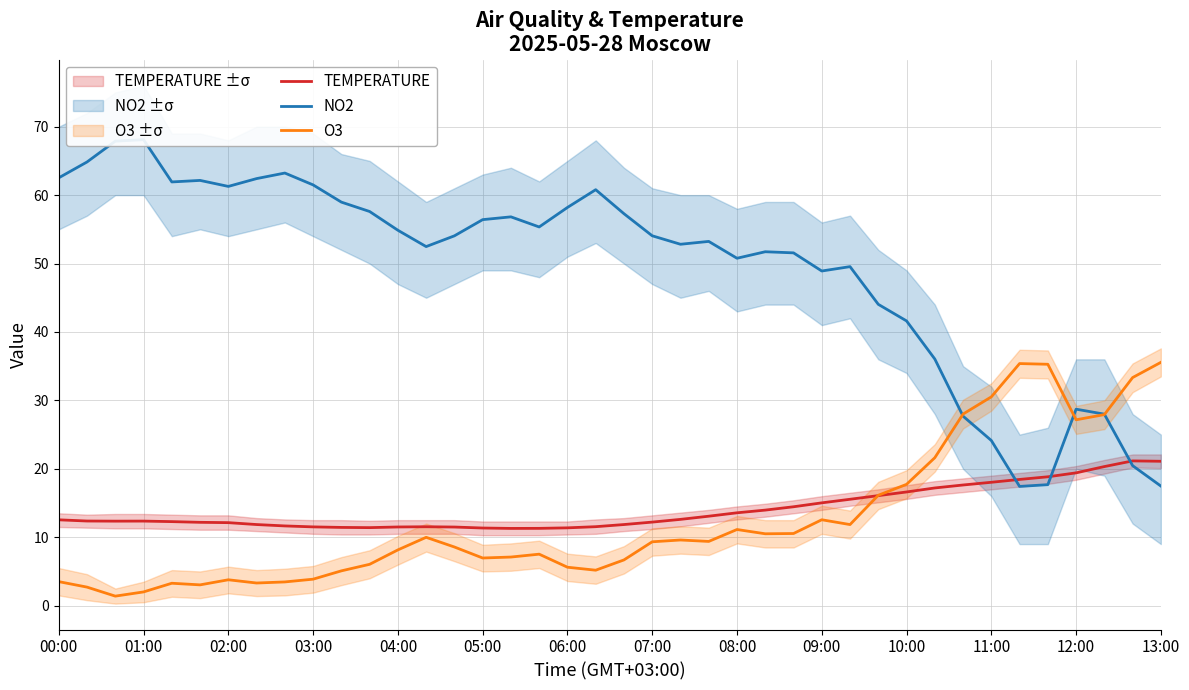

How many lines are shown in the chart?

3